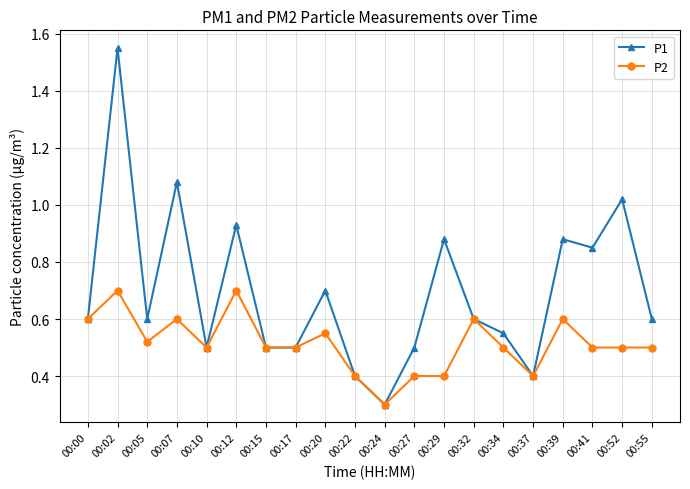

Where is P2 nearest to the value 0?

00:24